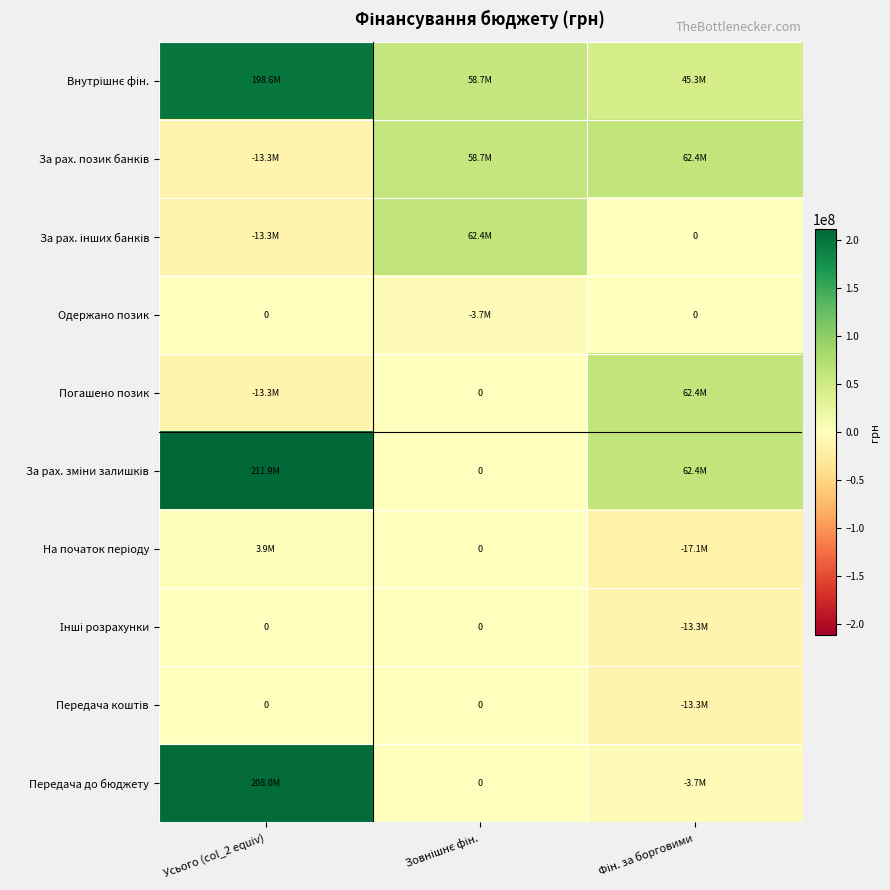

Which series has the widest spread of values?

За рах. зміни залишків